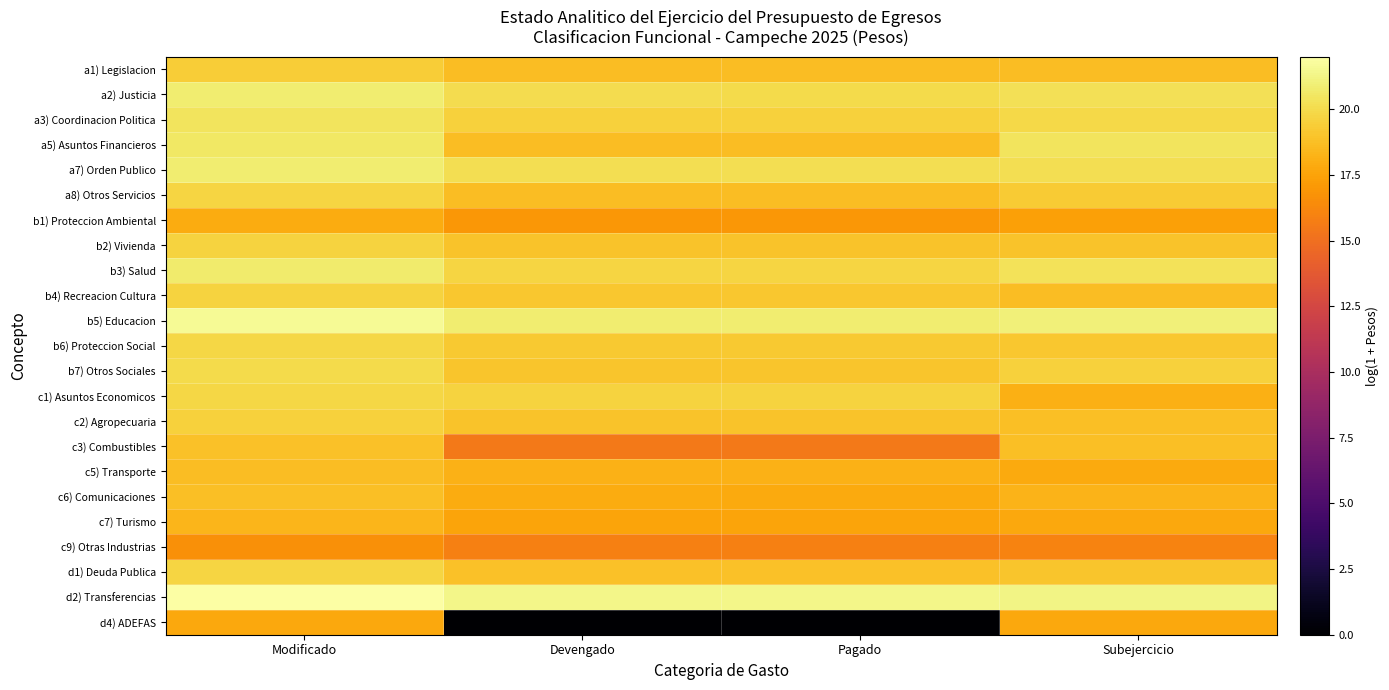

How many data points does each series have?

4